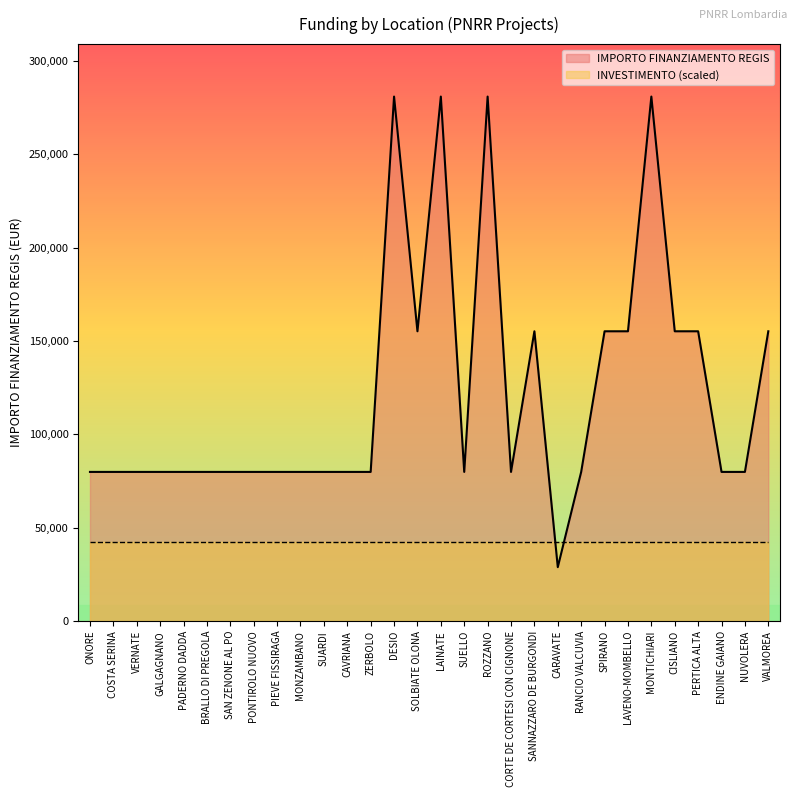

Which has a higher value, SUELLO or COSTA SERINA?

SUELLO